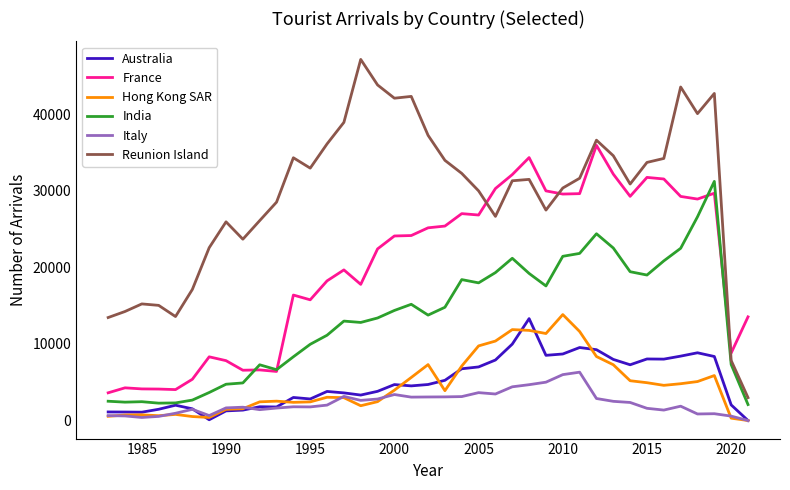

Does the chart have visible grid lines?

No